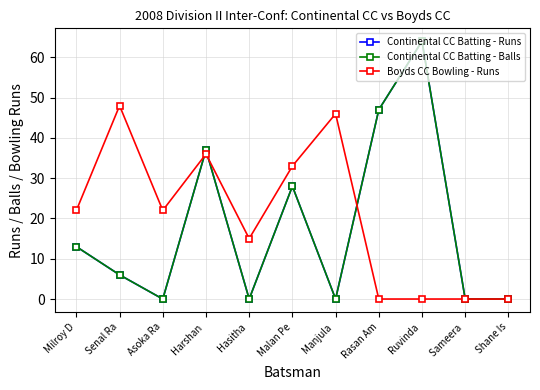

Does the chart have visible grid lines?

Yes